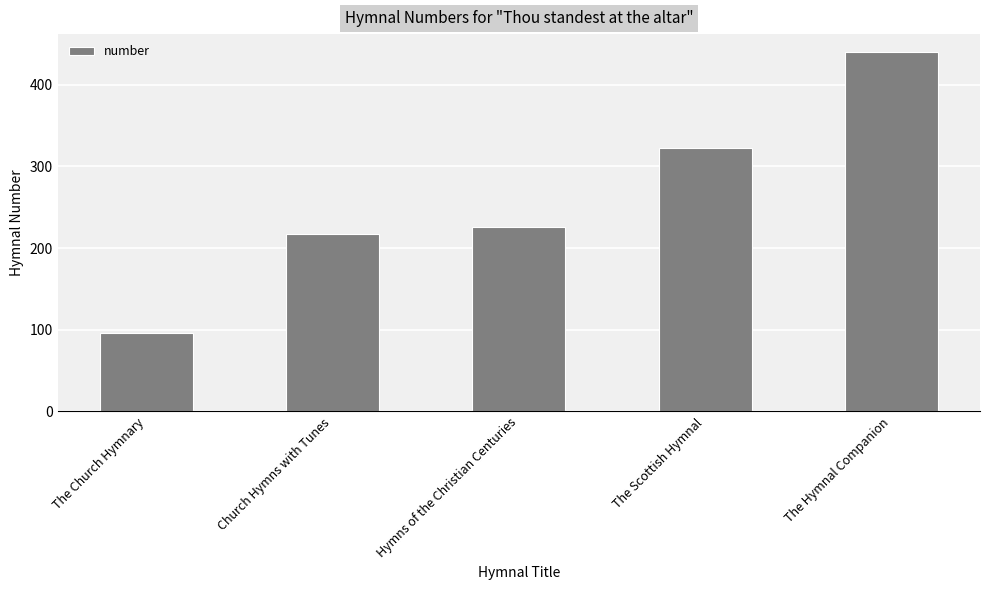

What is the change in value from The Scottish Hymnal to The Hymnal Companion?

+118